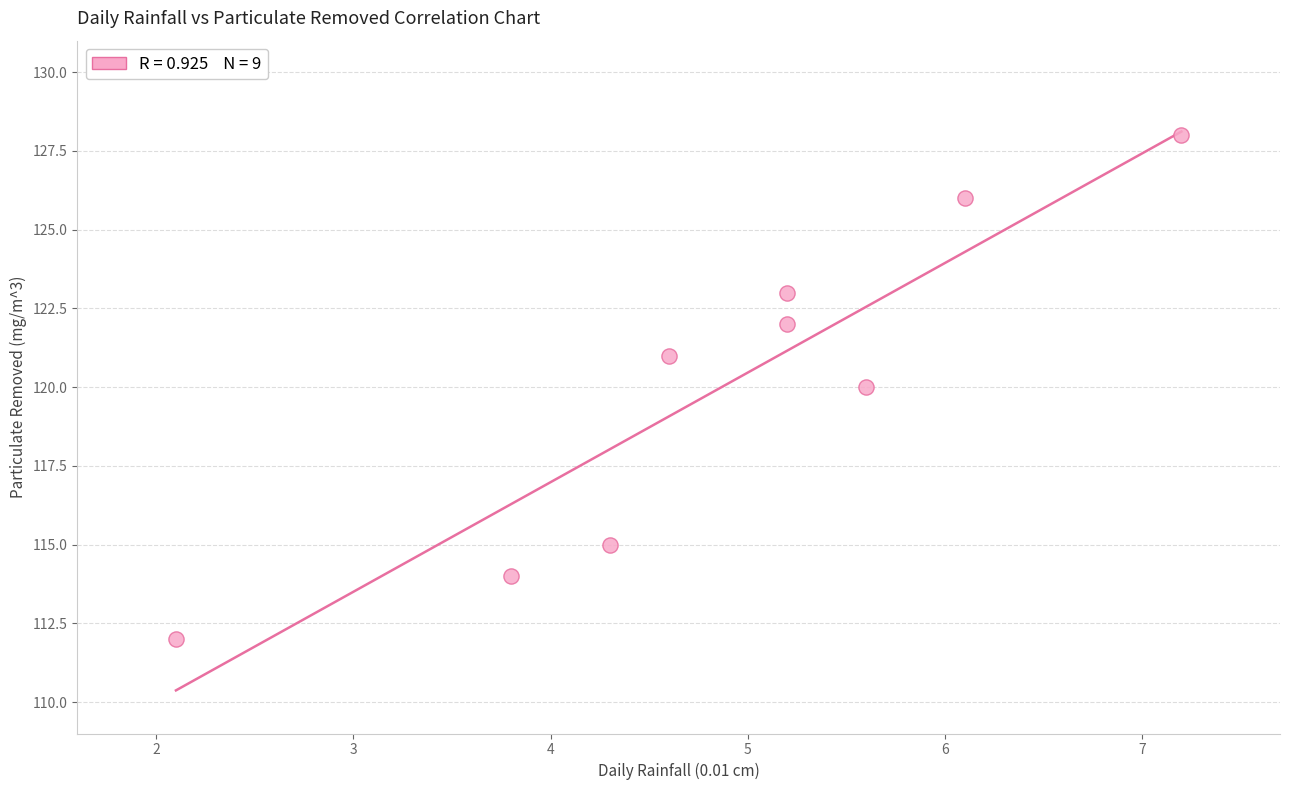

What is the range of Y values (max minus min)?

16